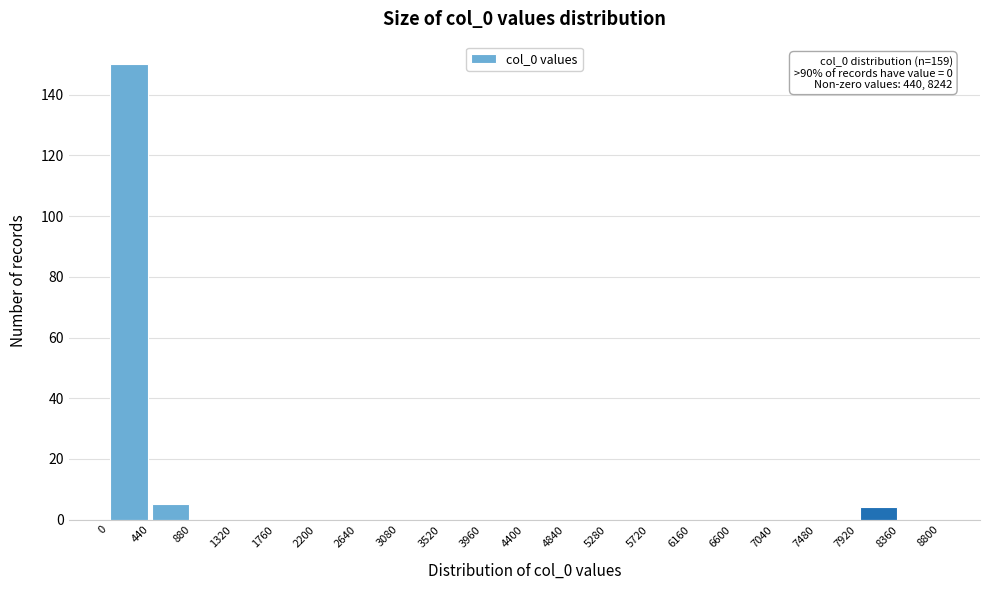

Which range on the x-axis has the tallest bar?

0 to 440